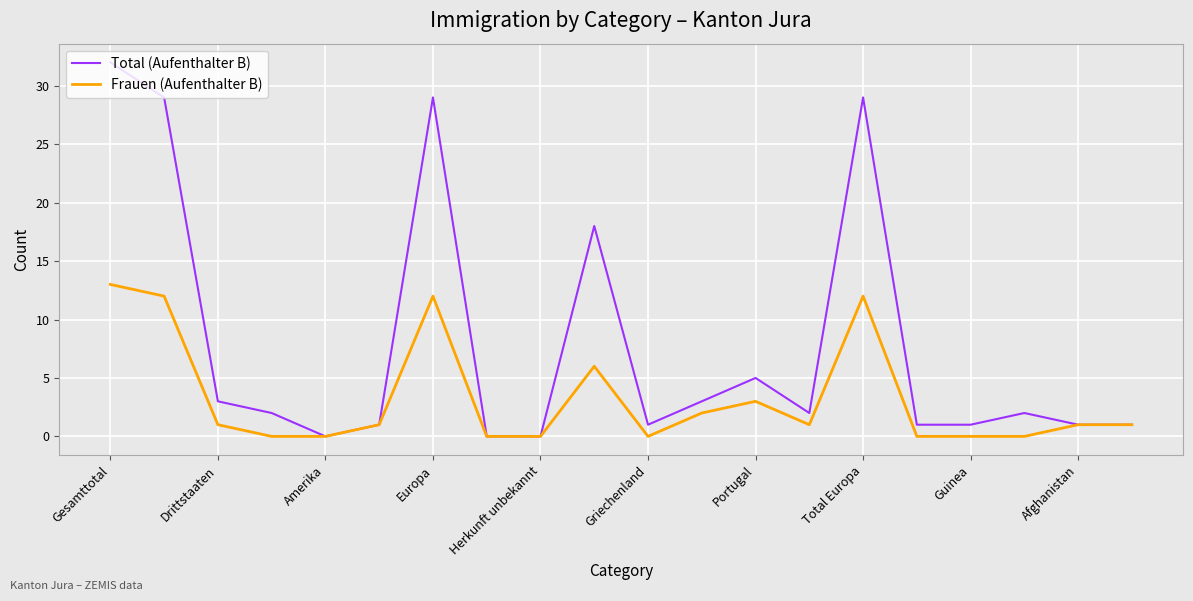

Which series has the largest total across all categories?

Total (Aufenthalter B)